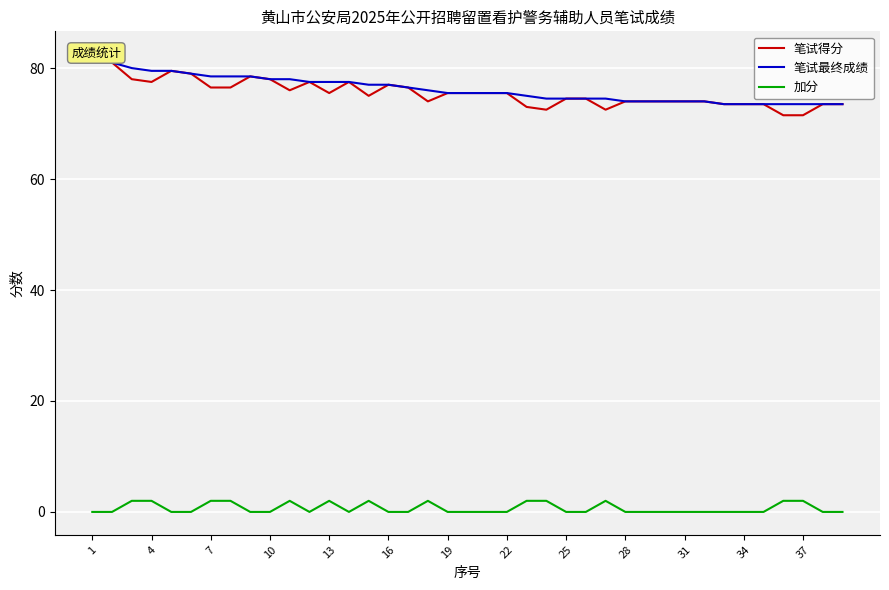

What is the difference between the maximum and second lowest values in the 笔试最终成绩 series?

9.0